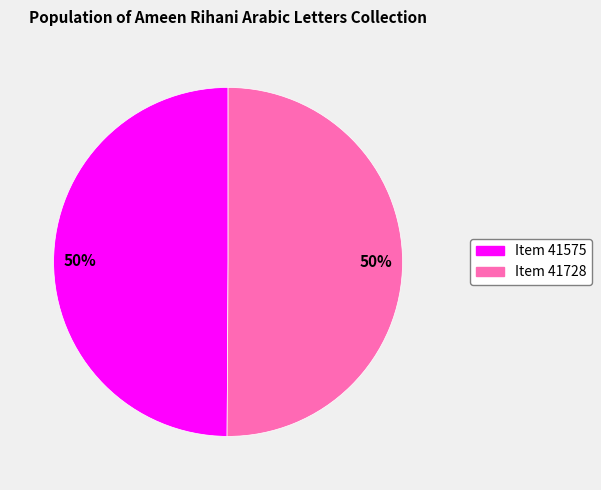

How many slices are in this pie chart?

2